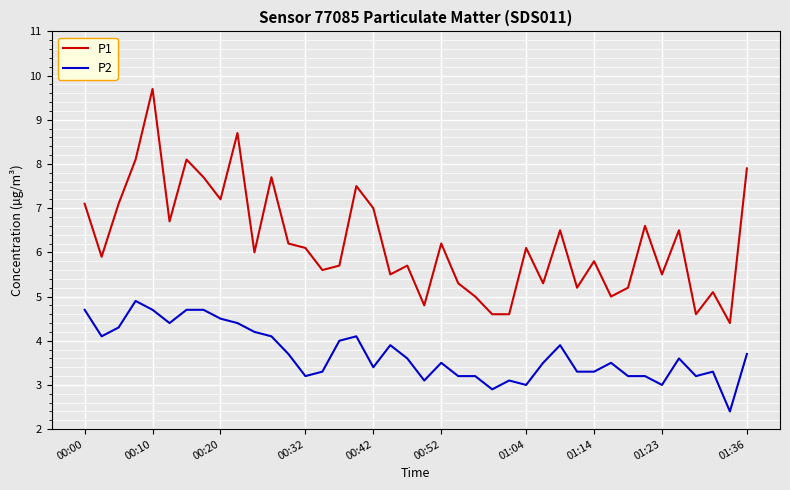

List the series in order of their overall mean, highest first.

P1, P2